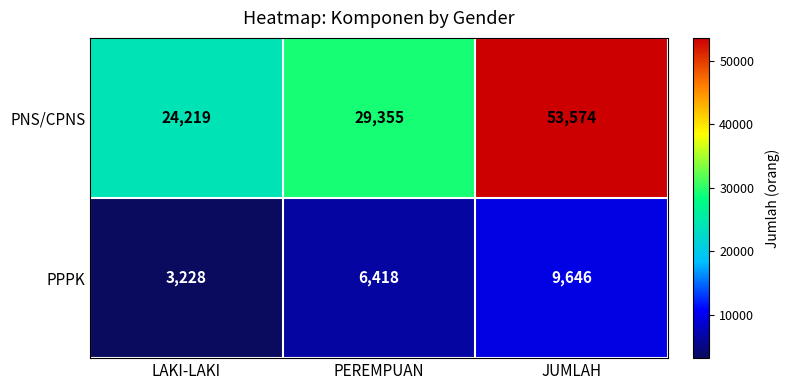

What is the approximate value of PPPK at PEREMPUAN, to the nearest 50?

6400